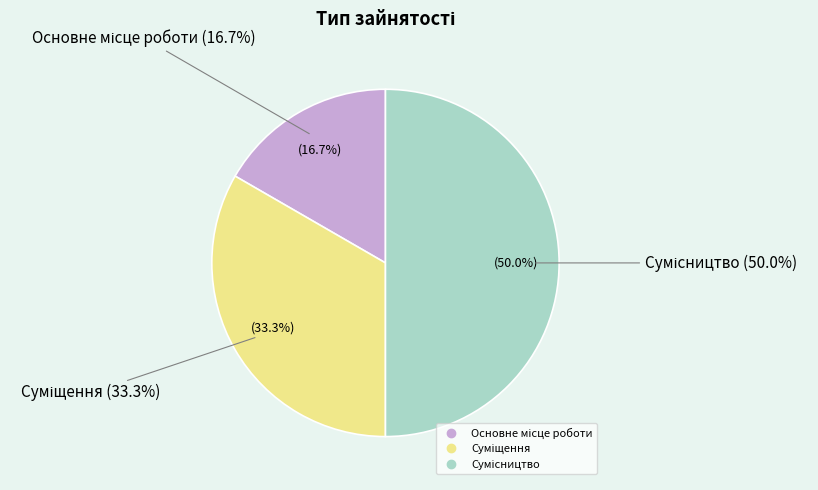

To the nearest percent, what is the difference between the largest and smallest slice percentages?

33%